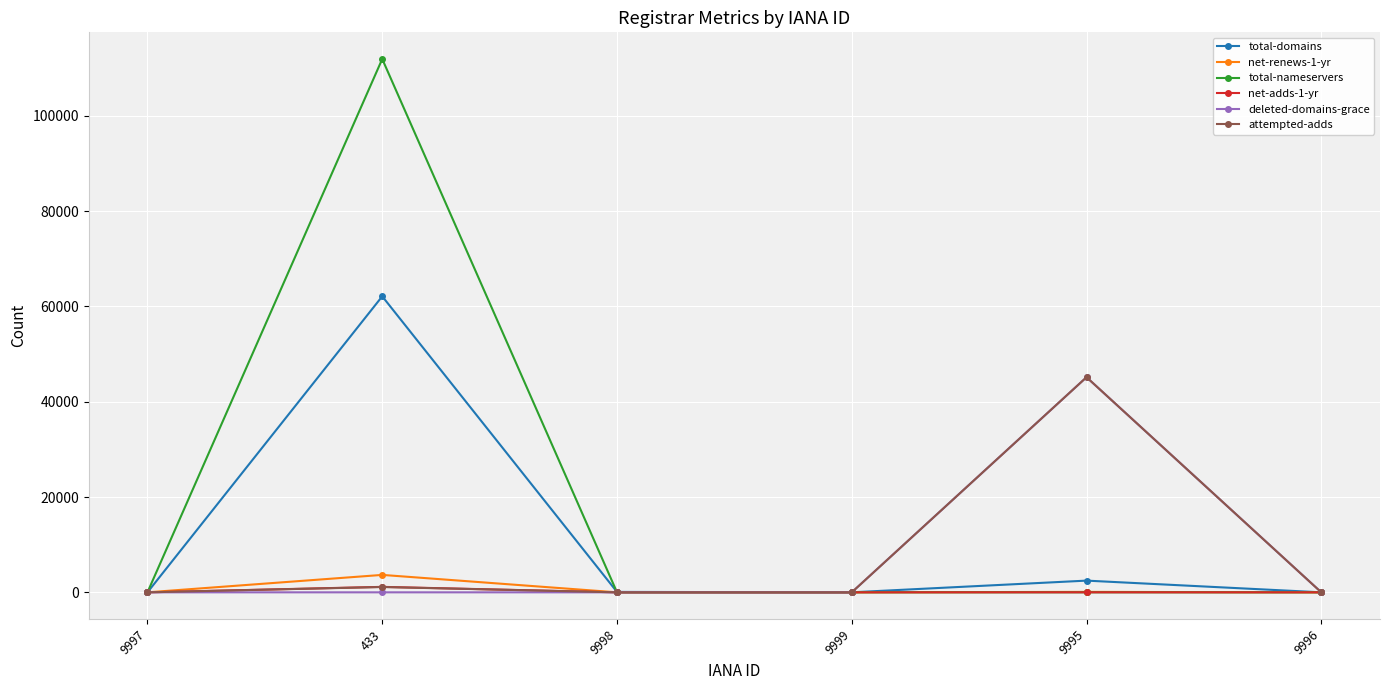

Does the chart display data point markers on the line(s)?

Yes